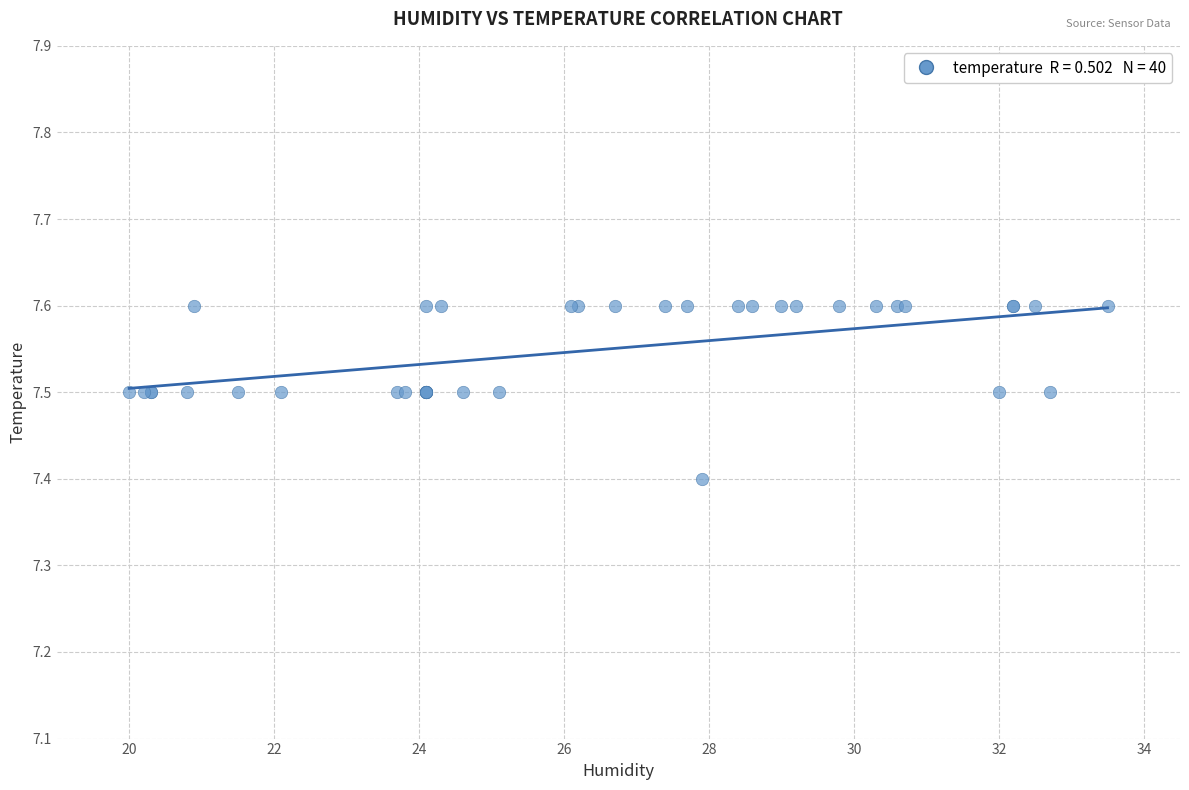

What Y value in the scatter plot is closest to 7?

7.4